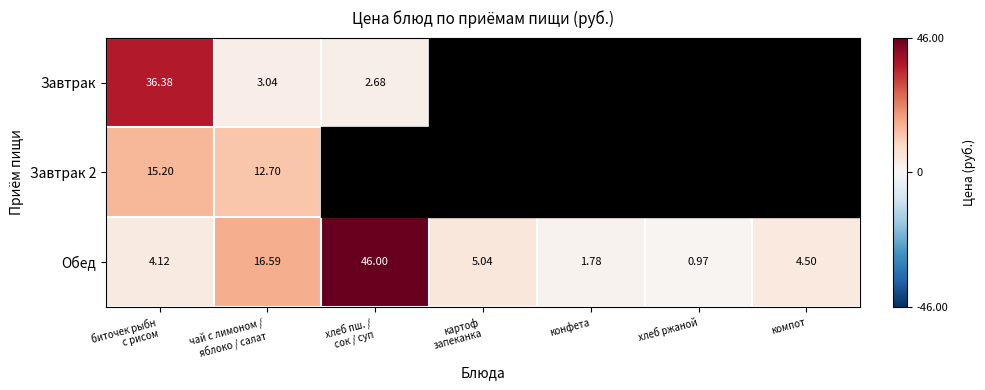

Which category has the lowest value in the Обед series?

хлеб ржаной